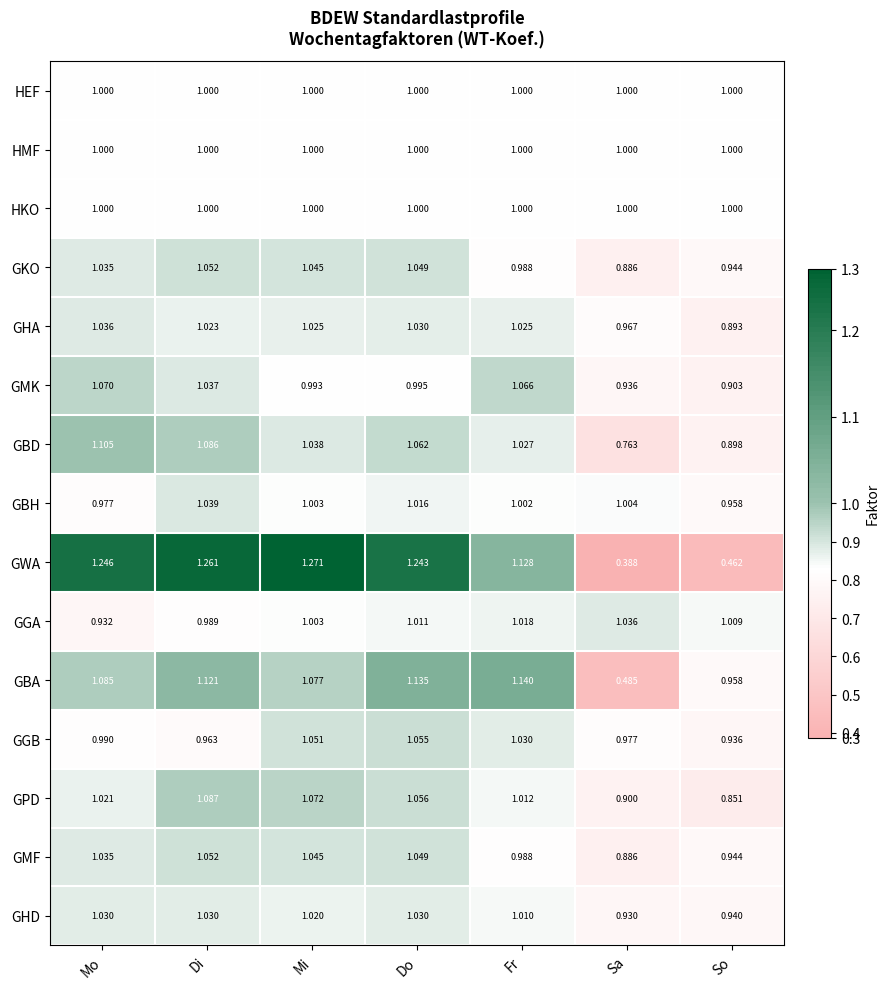

Where is GPD nearest to the value 0?

So